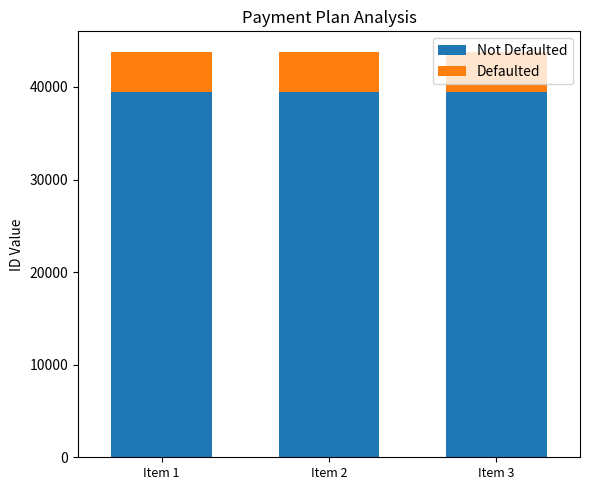

What are all the series names shown in the legend?

Not Defaulted, Defaulted